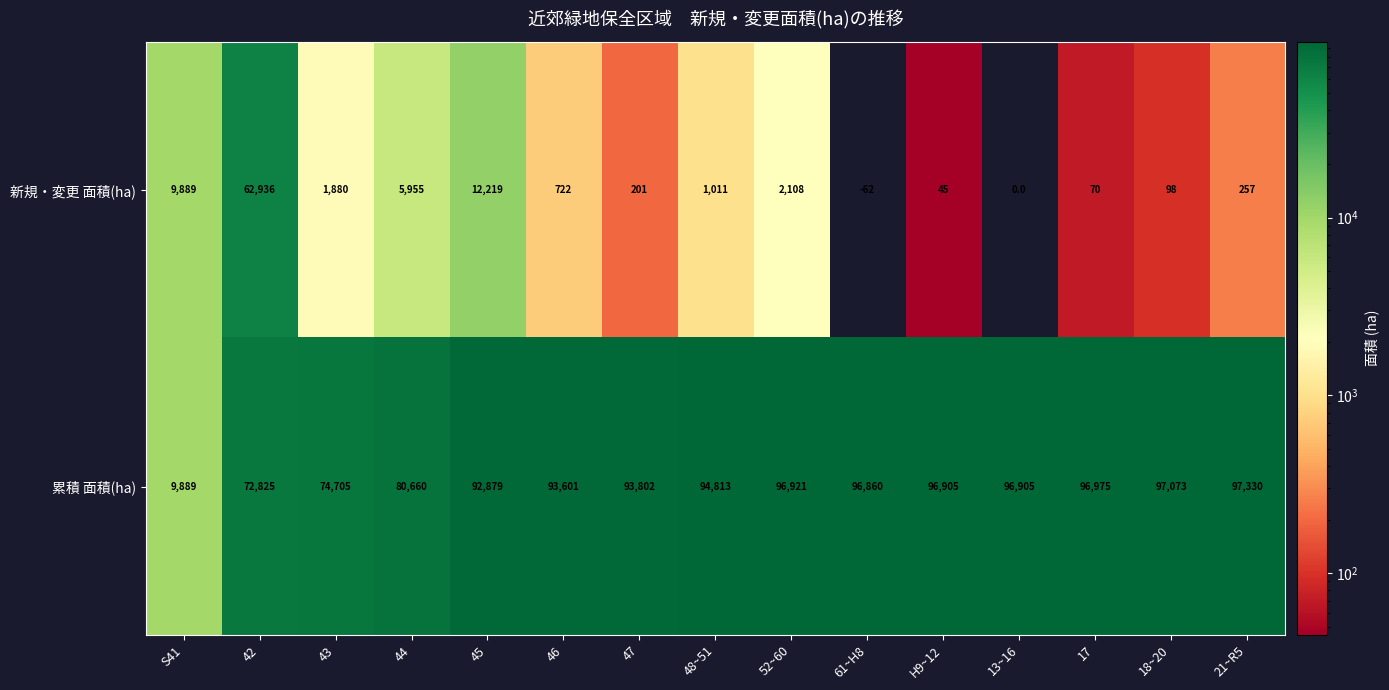

Between 44 and 46, which series saw the biggest shift?

累積 面積(ha)